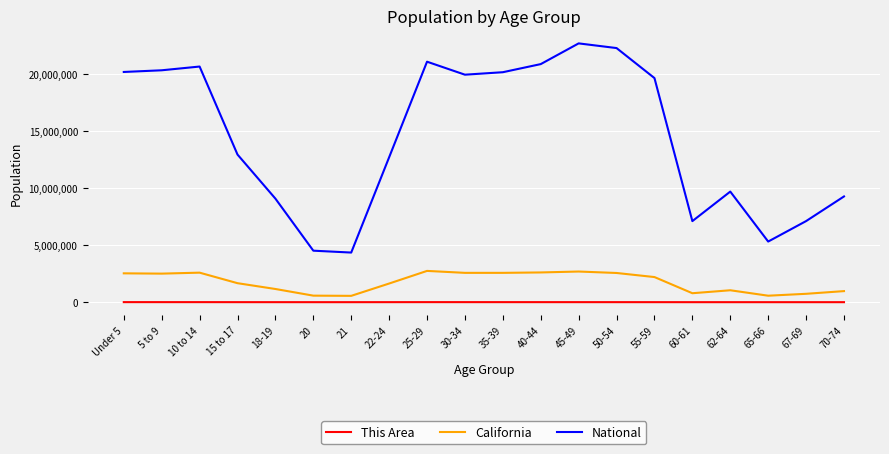

The value of National at 15 to 17 is 5765217. True or false?

False